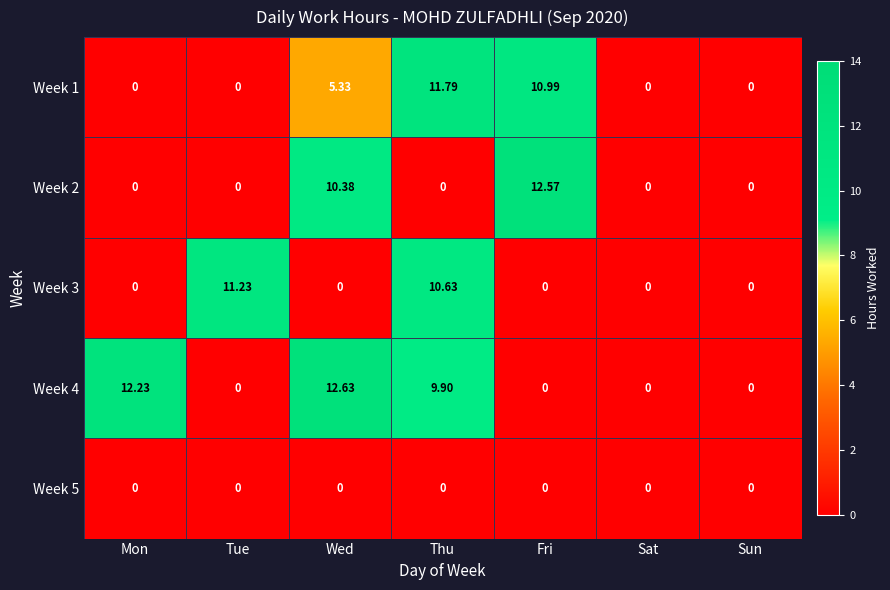

Where is Week 1 nearest to the value 5?

Wed